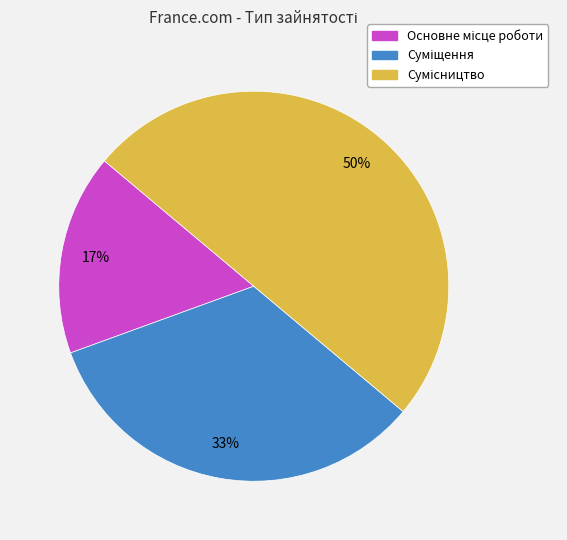

To the nearest percent, what is the average slice percentage?

33%